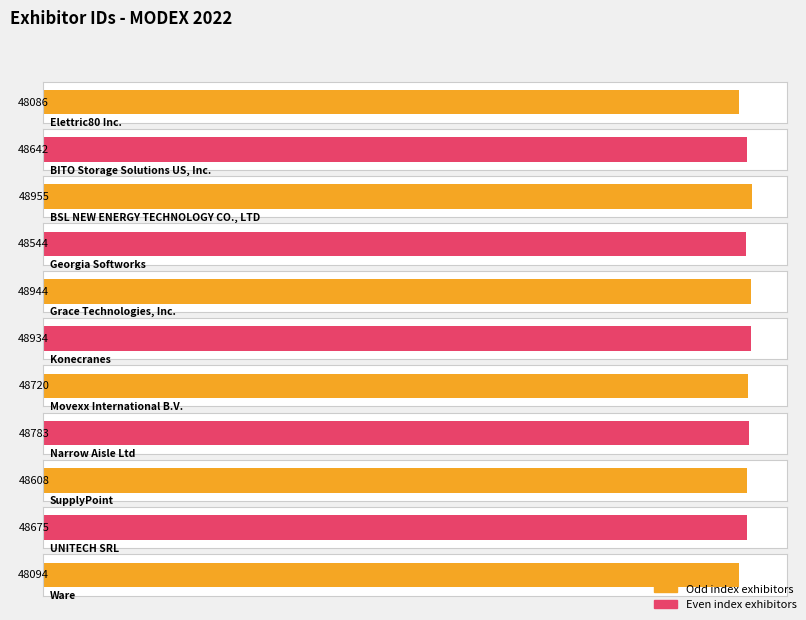

List the labels in order of value, largest first.

BSL NEW ENERGY TECHNOLOGY CO., LTD, Grace Technologies, Inc., Konecranes, Narrow Aisle Ltd, Movexx International B.V., UNITECH SRL, BITO Storage Solutions US, Inc., SupplyPoint, Georgia Softworks, Ware, Elettric80 Inc.